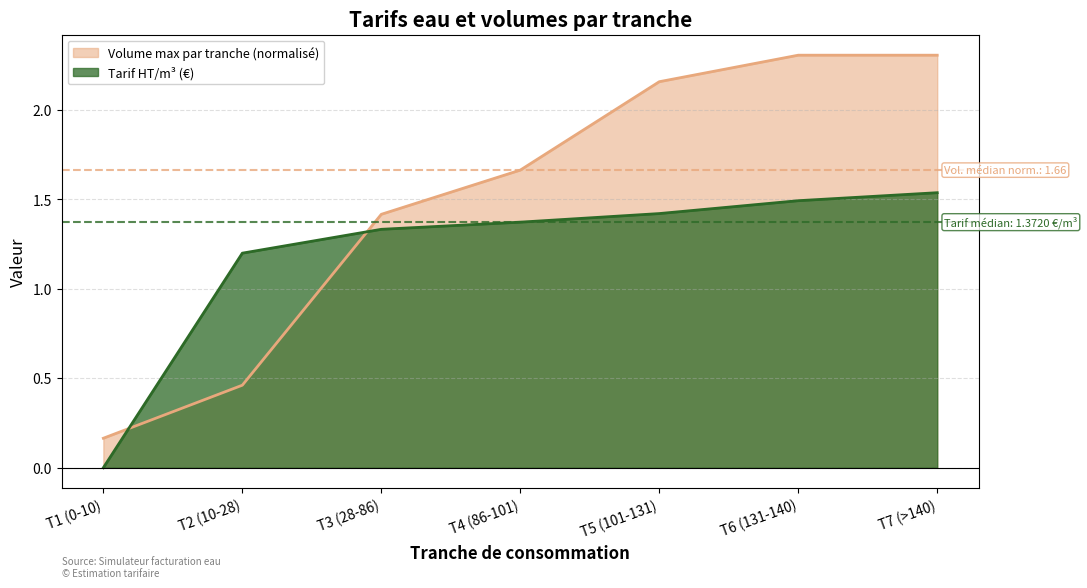

What is the sum of all Volume max par tranche values?

10.5